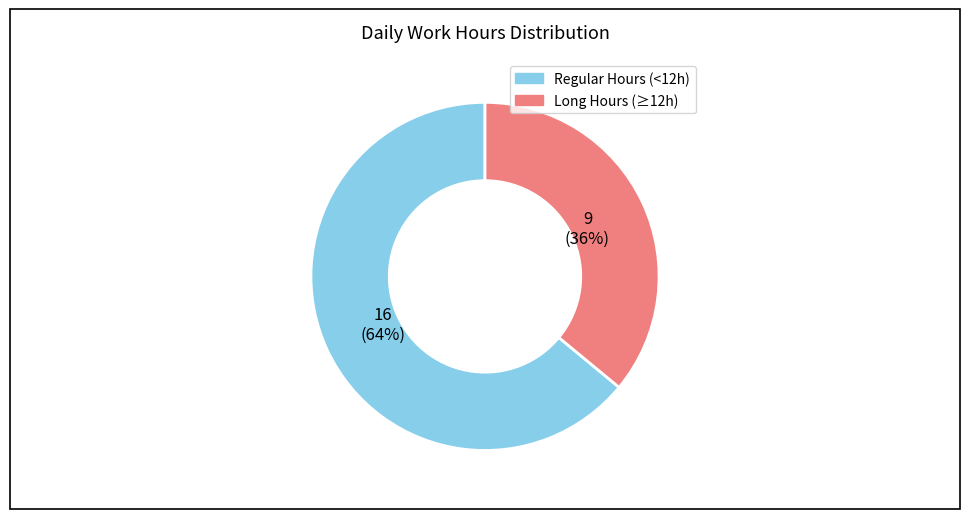

To the nearest percent, what is the difference between the largest and smallest slice percentages?

28%